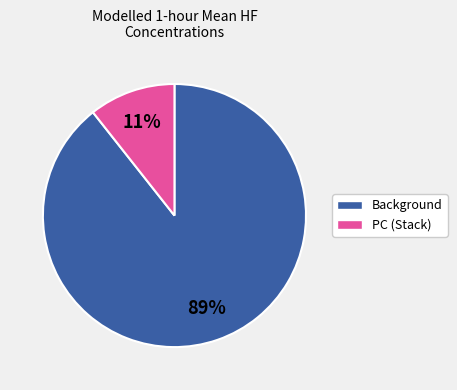

Rank the categories by value from highest to lowest.

Background, PC (Stack)